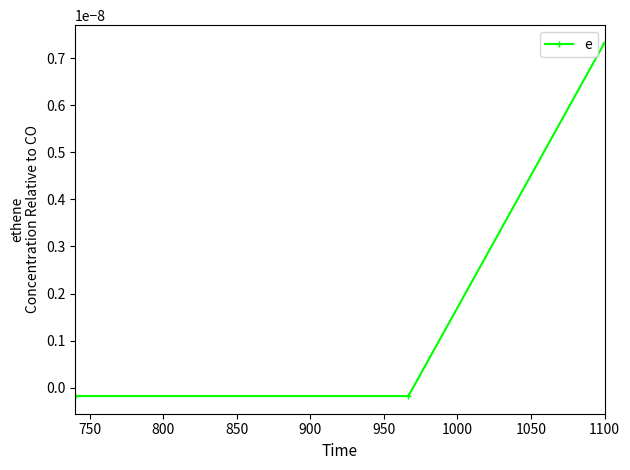

How many values are below 0?

3